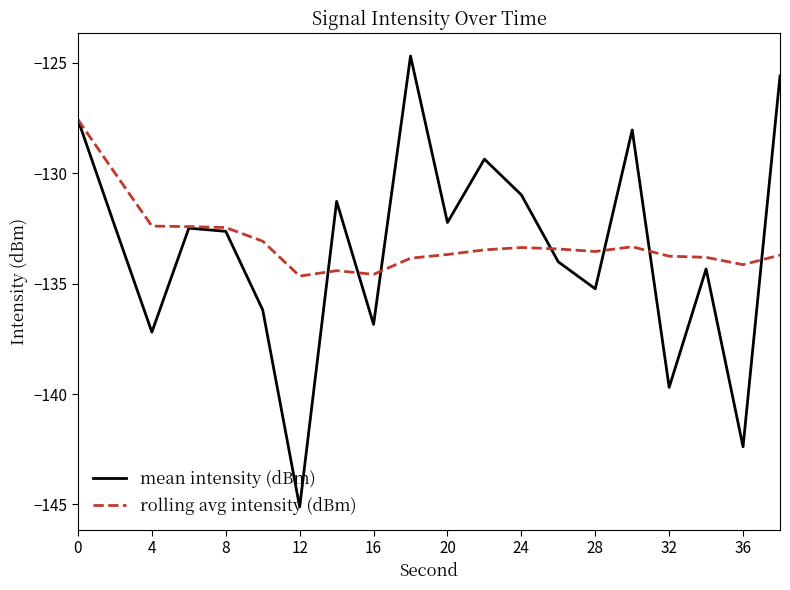

True or false: mean intensity (dBm) and rolling avg intensity (dBm) cross at least once.

True